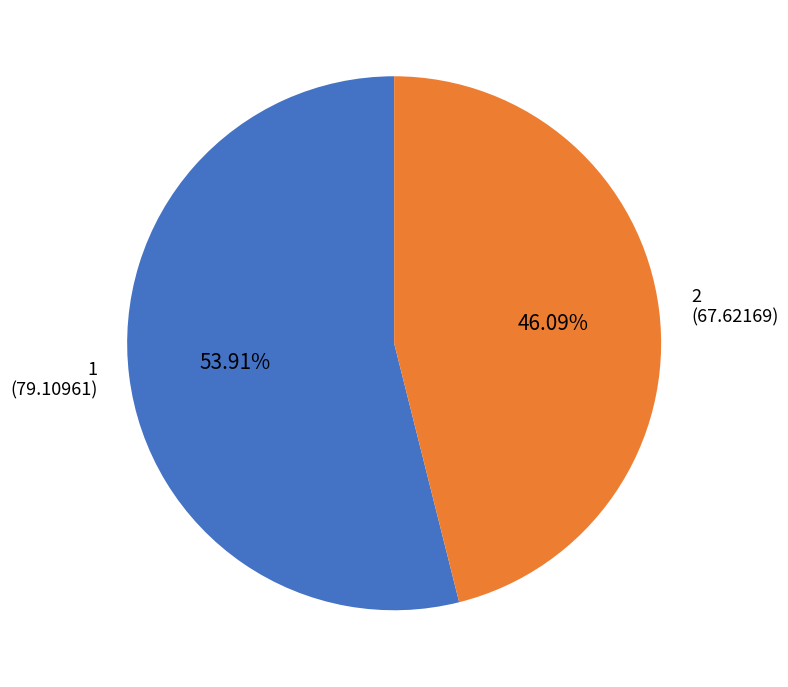

To the nearest percent, what percentage of the pie is 1?

54%